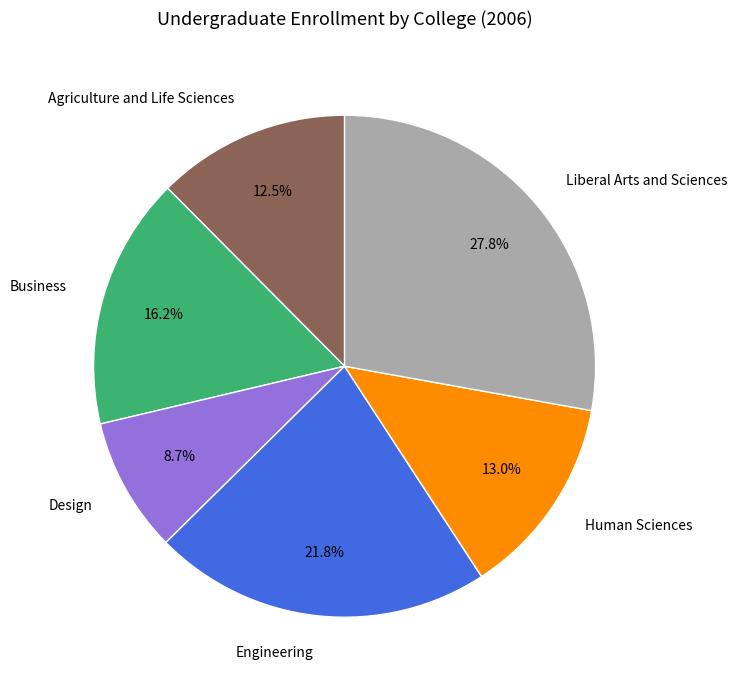

Which slice is the smallest?

Design